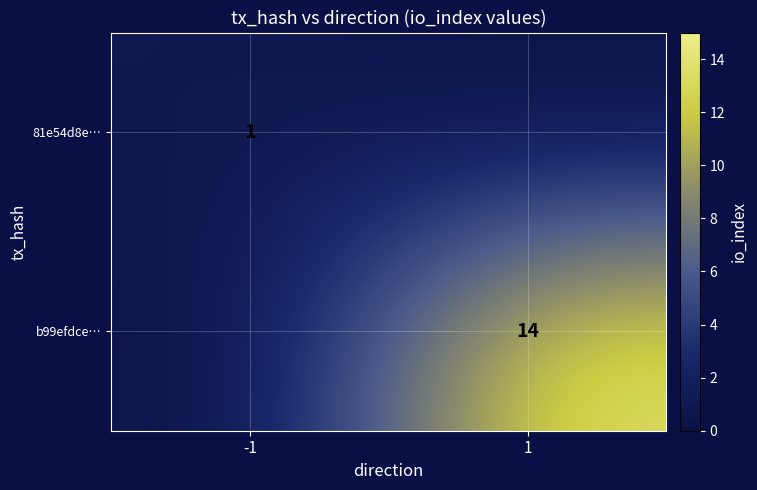

True or false: 81e54d8e… has a value of 2 at -1.

False